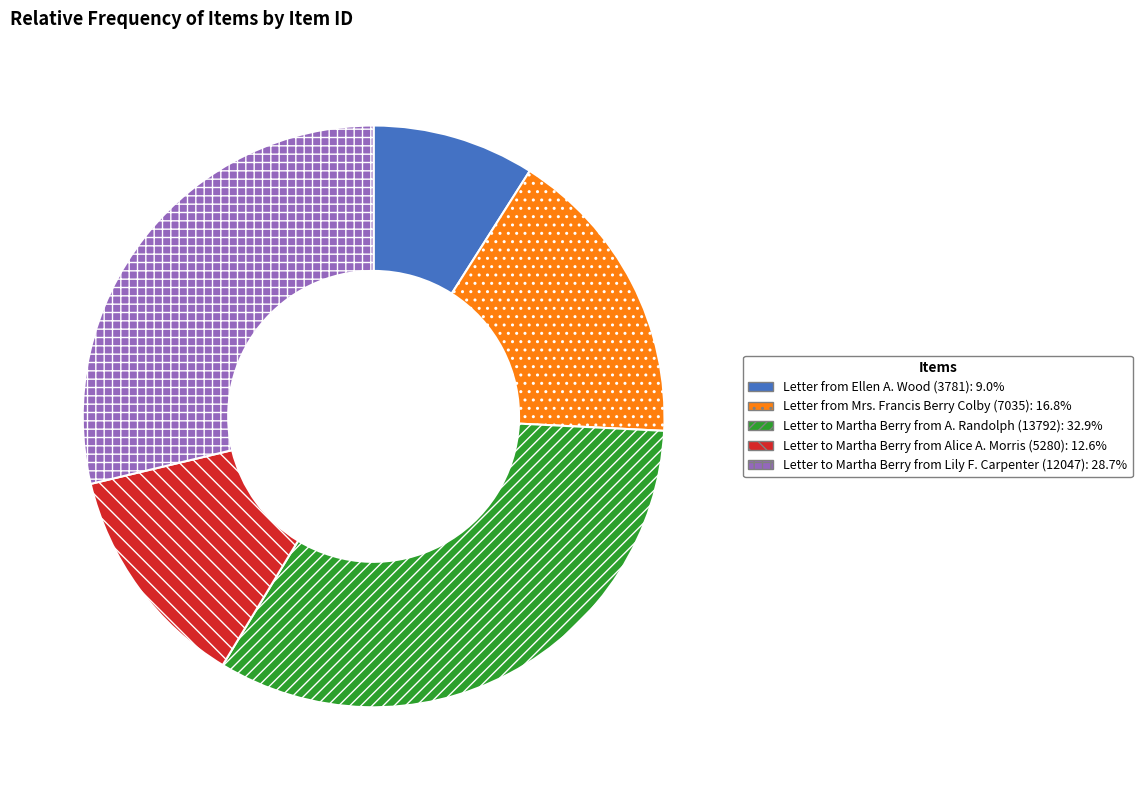

How many segments does this pie chart have?

5